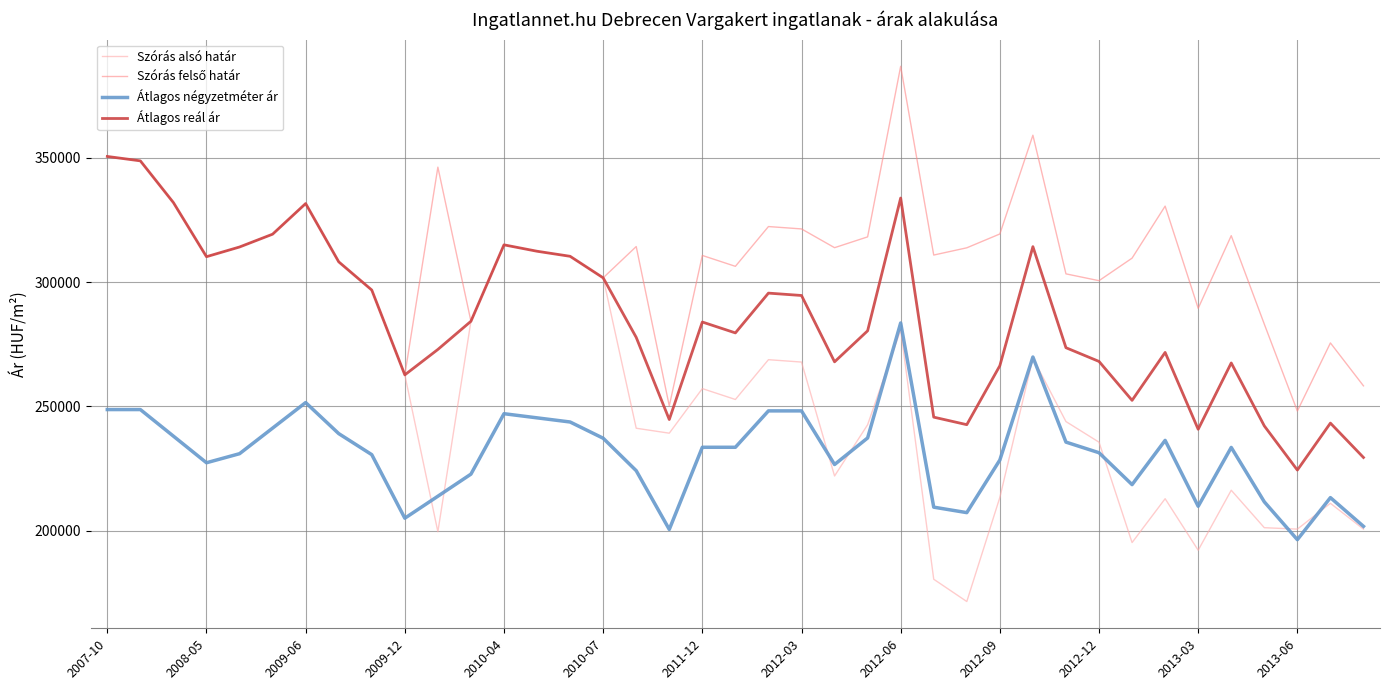

What is the smallest value displayed?

171544